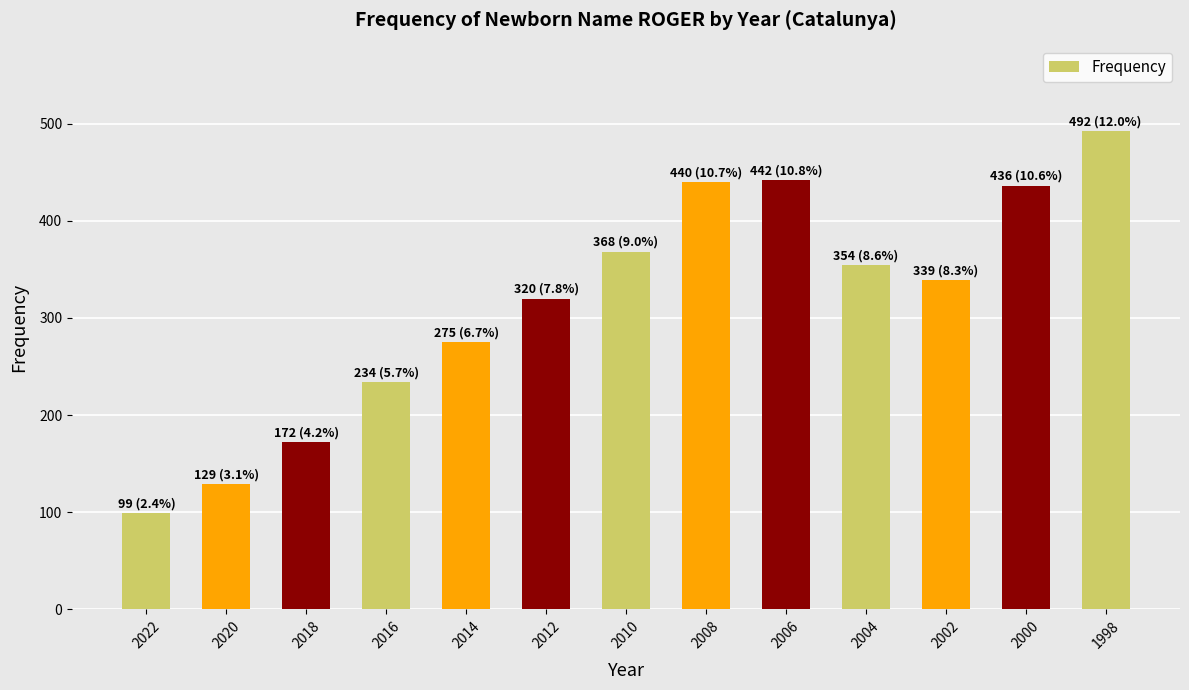

What is the greatest value displayed?

492